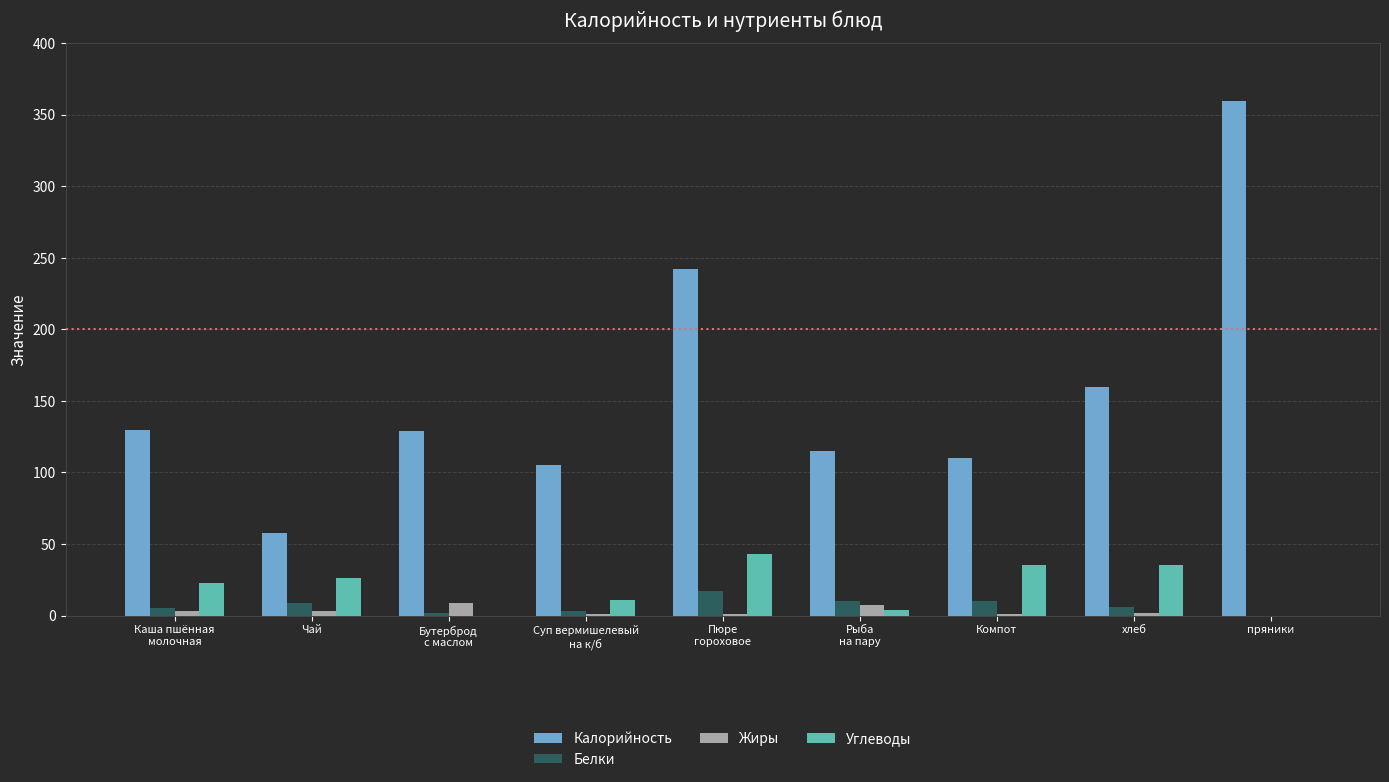

The Белки series shows 0 at пряники. True or false?

True